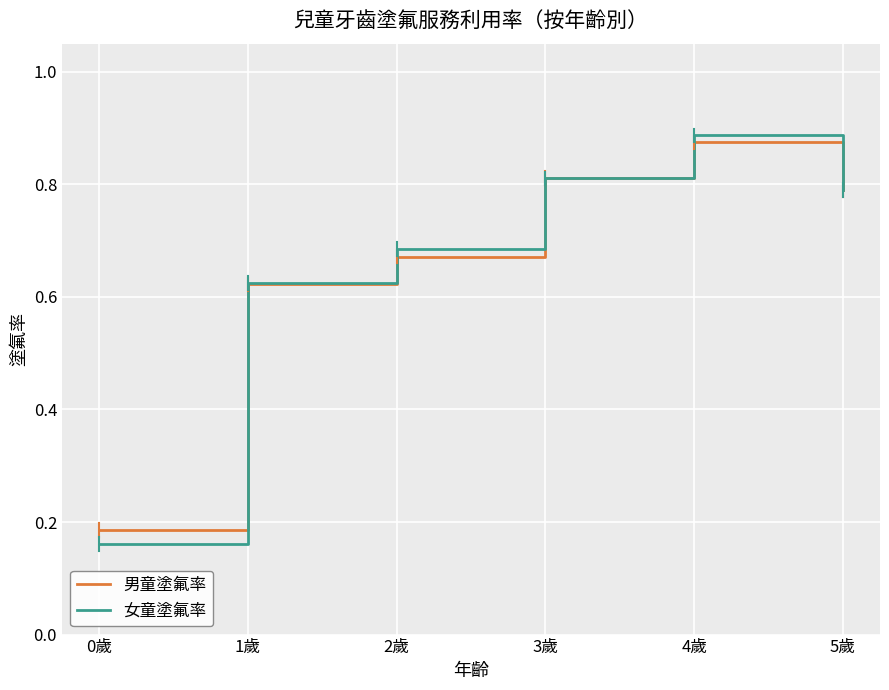

How many series are shown in this chart?

2